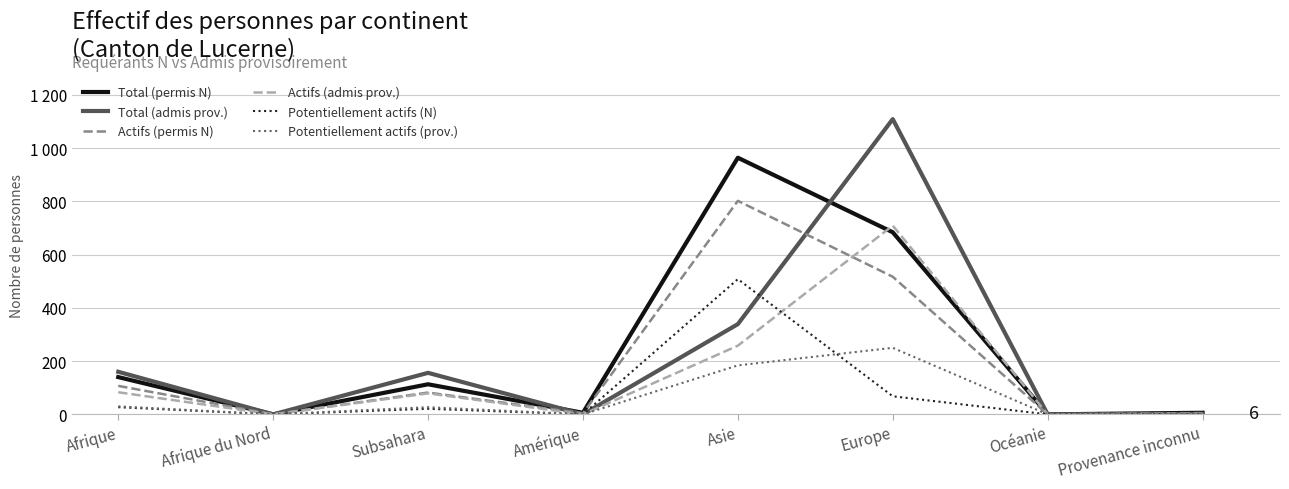

True or false: Potentiellement actifs (N) and Total (admis prov.) intersect in this chart.

True